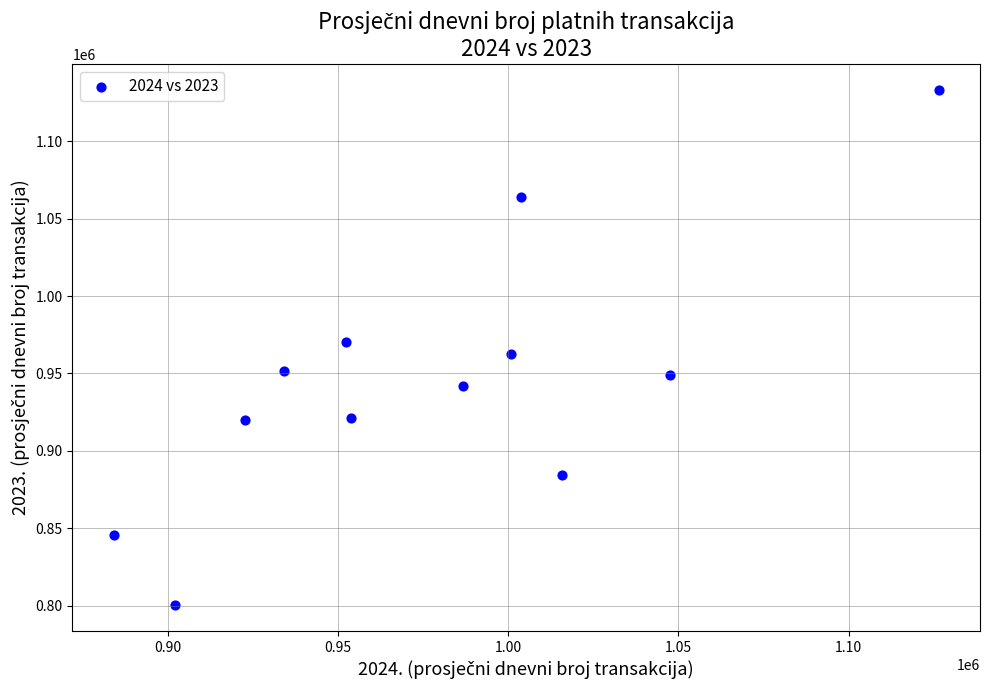

What is the range of X values (max minus min)?

242454.4